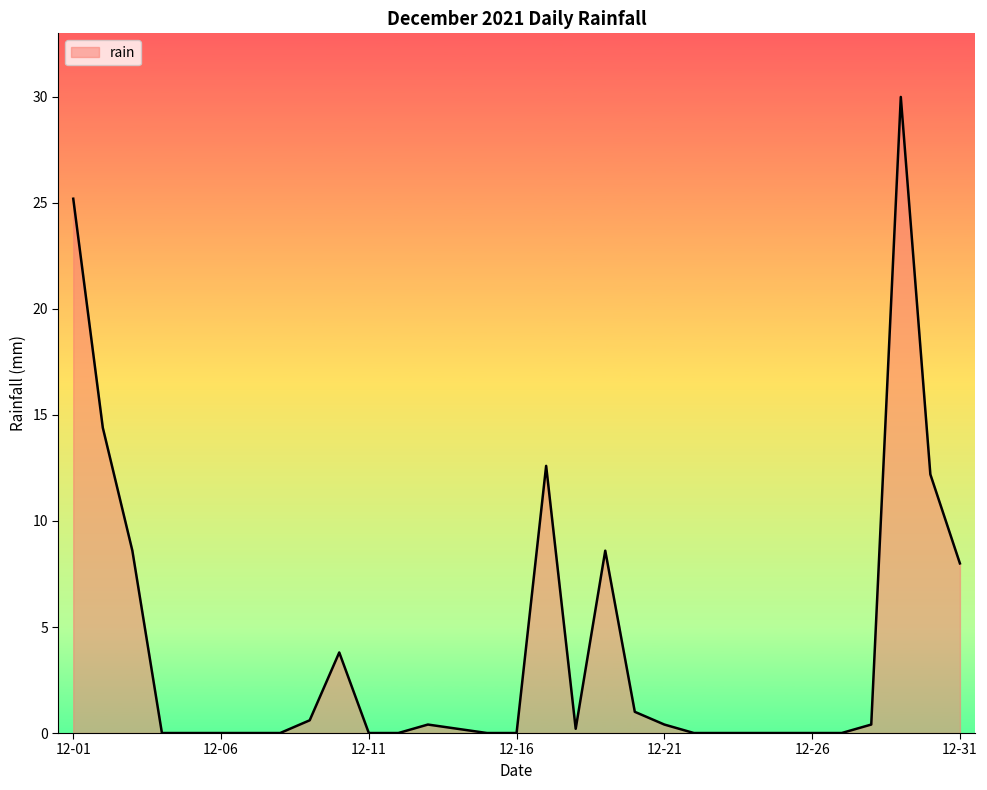

What is the average value?

4.1